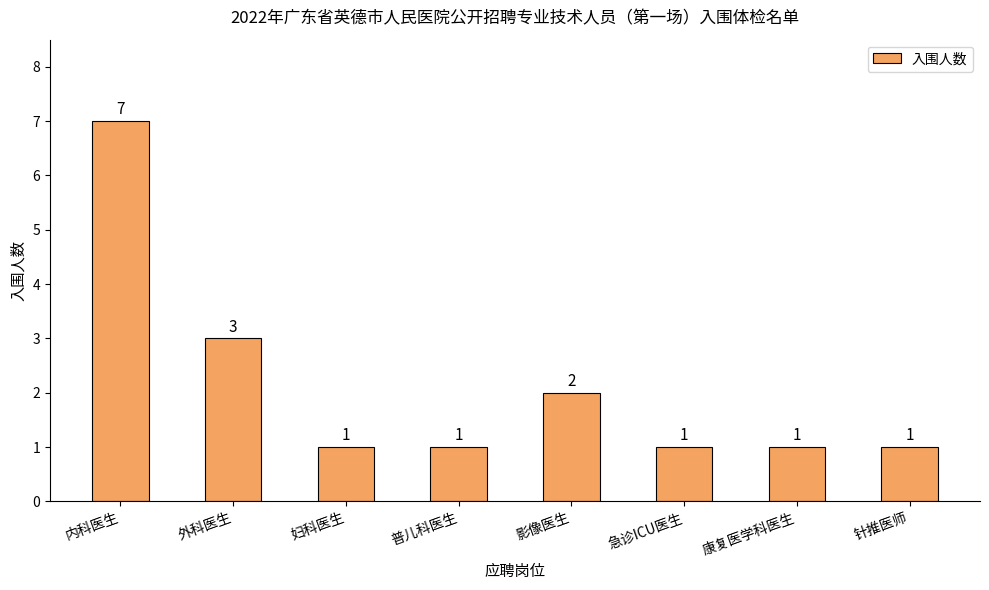

Reading right to left, list all the values displayed in this chart.

针推医师=1	康复医学科医生=1	急诊ICU医生=1	影像医生=2	普儿科医生=1	妇科医生=1	外科医生=3	内科医生=7